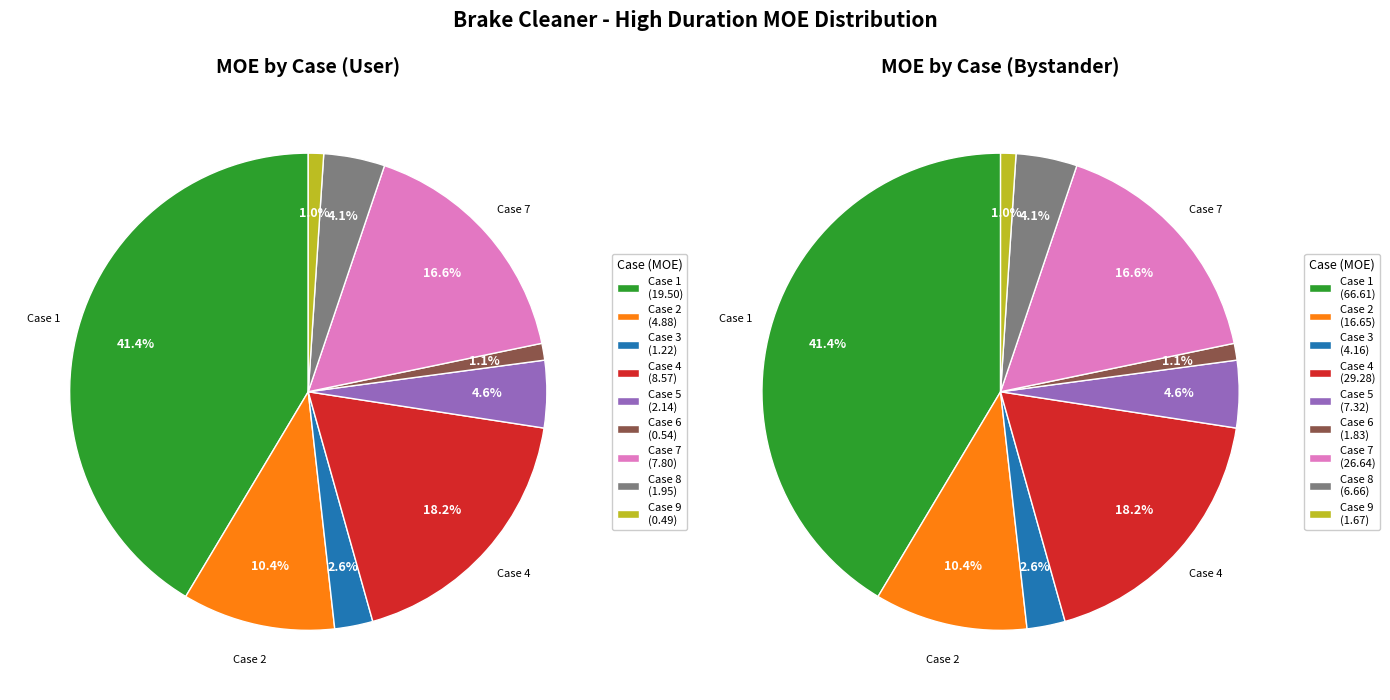

Is Case 7 the majority of the pie?

No